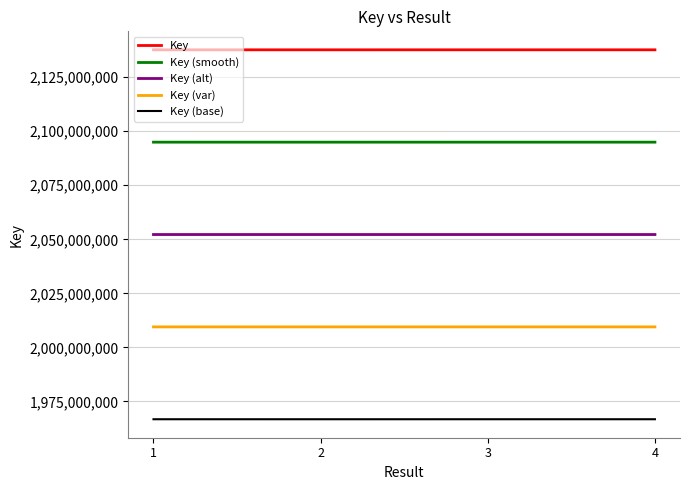

The value of Key (var) at 1 is 2663886372.6. True or false?

False